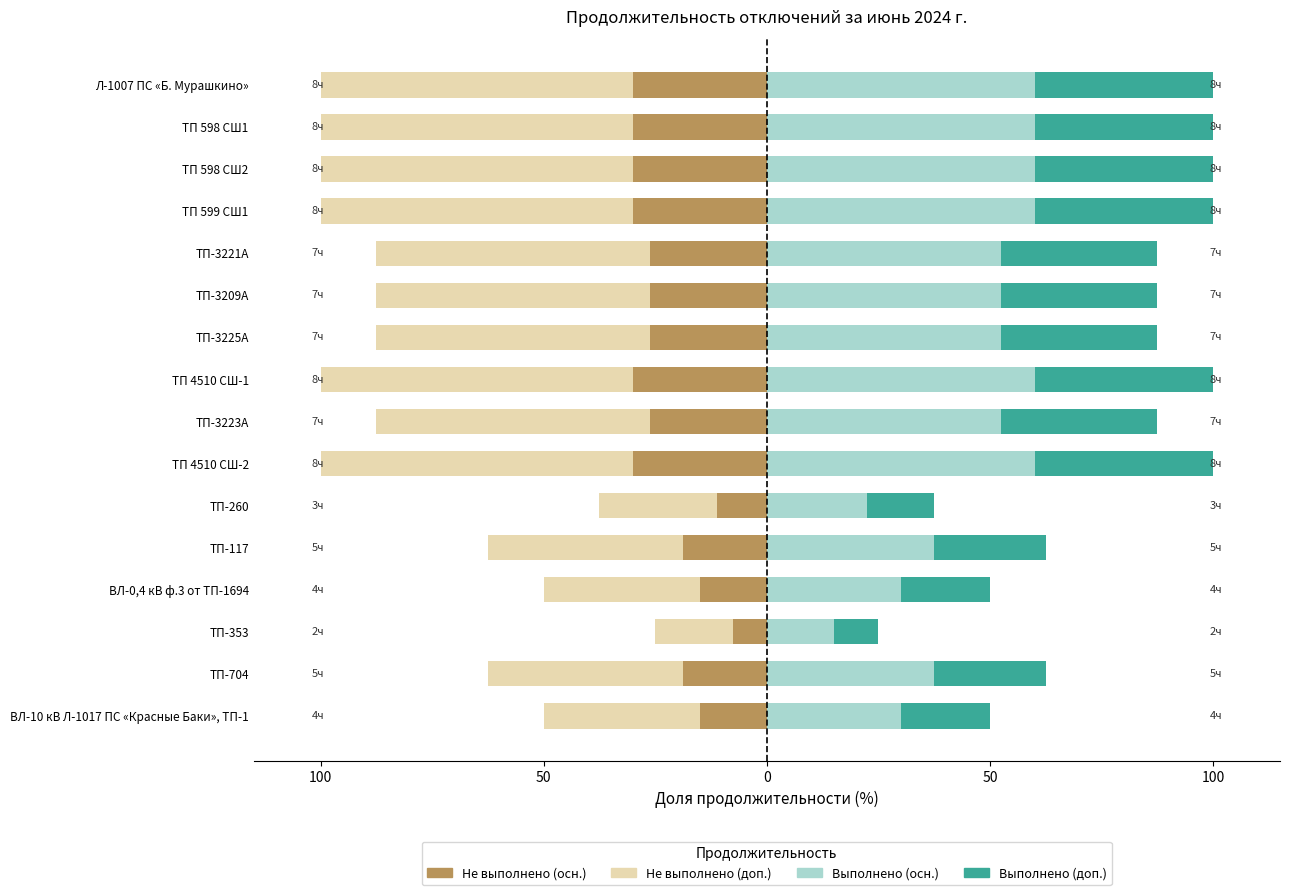

How many data points in Не выполнено (осн.) are above -26?

6